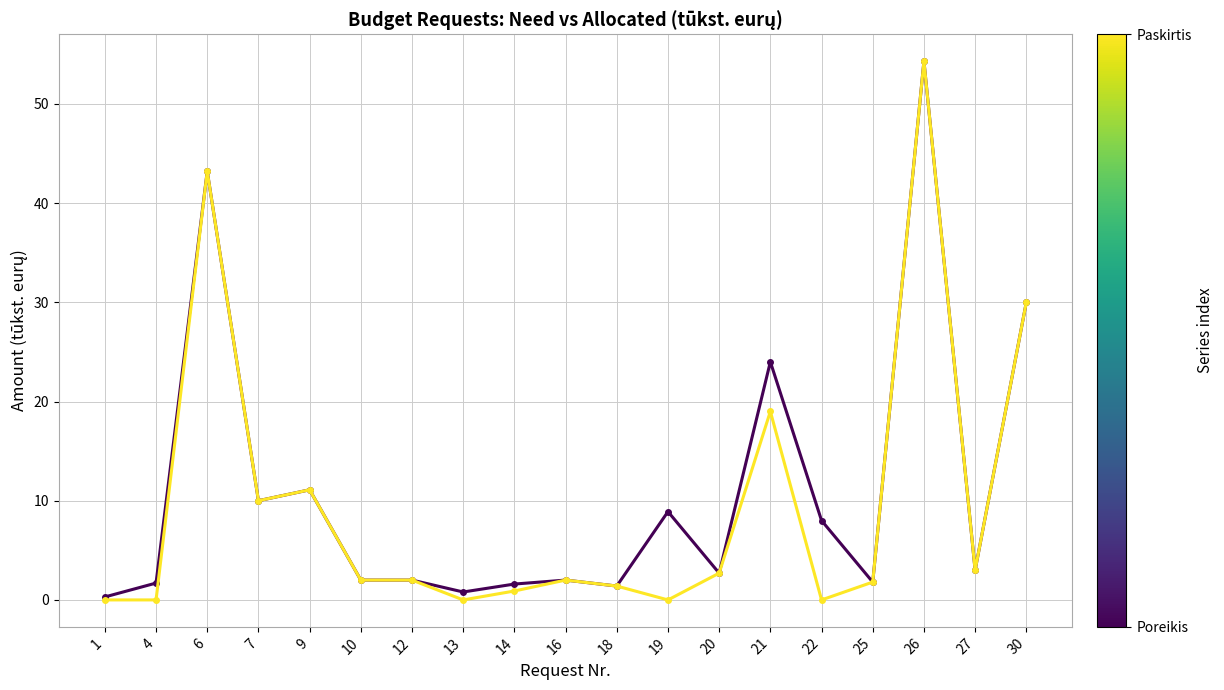

How many lines are shown in the chart?

2